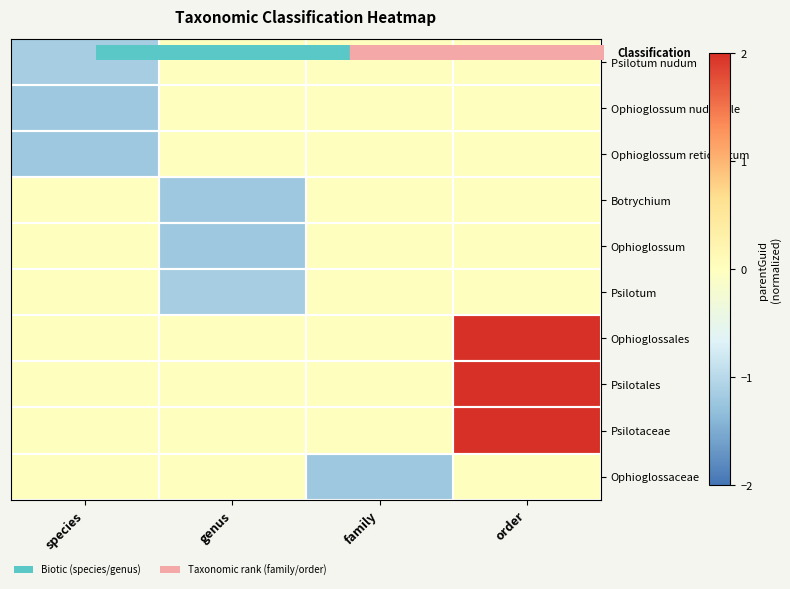

What is the greatest value displayed?

2.8